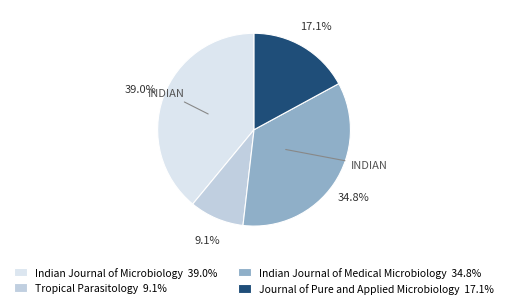

What is the total percentage of Indian Journal of Medical Microbiology and Indian Journal of Microbiology?

73.8%